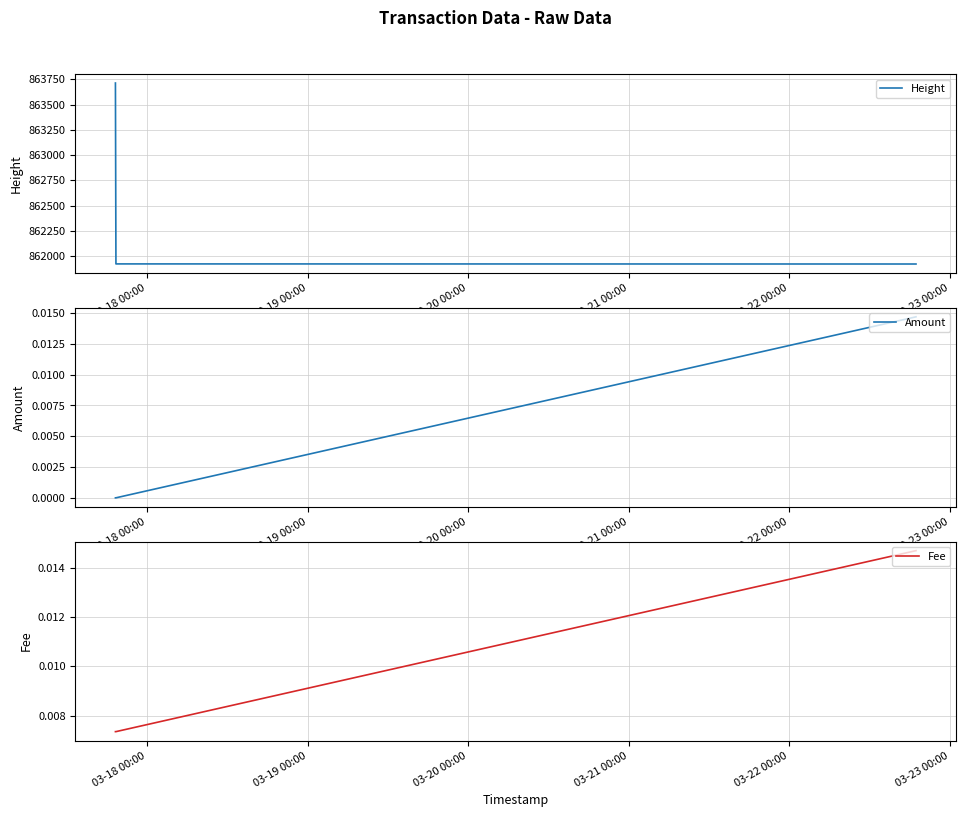

List the series in order of their peak value, highest first.

Height, Amount, Fee